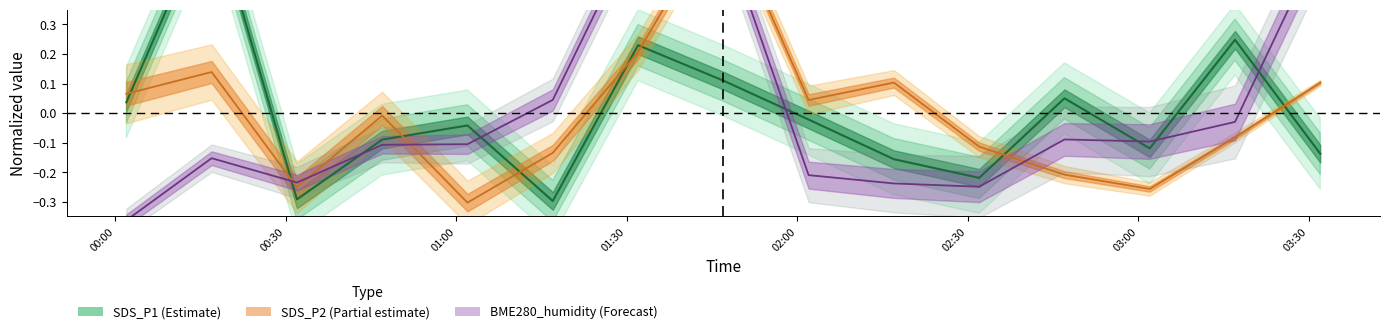

What is the difference between the second highest and second lowest values in the SDS_P1 series?

0.5